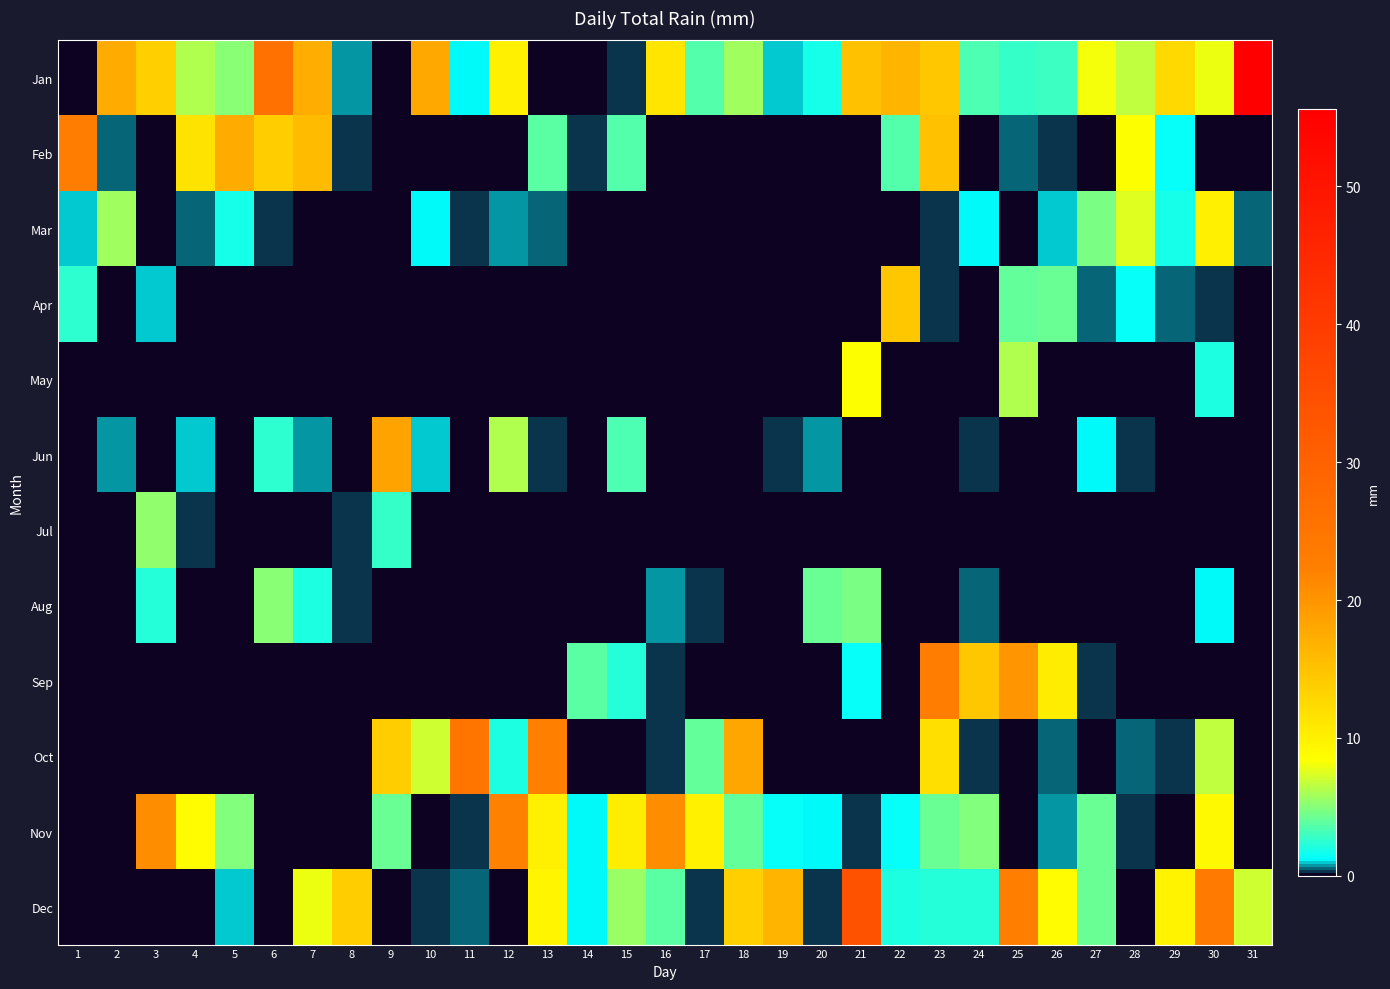

Count the number of data series in this chart.

12